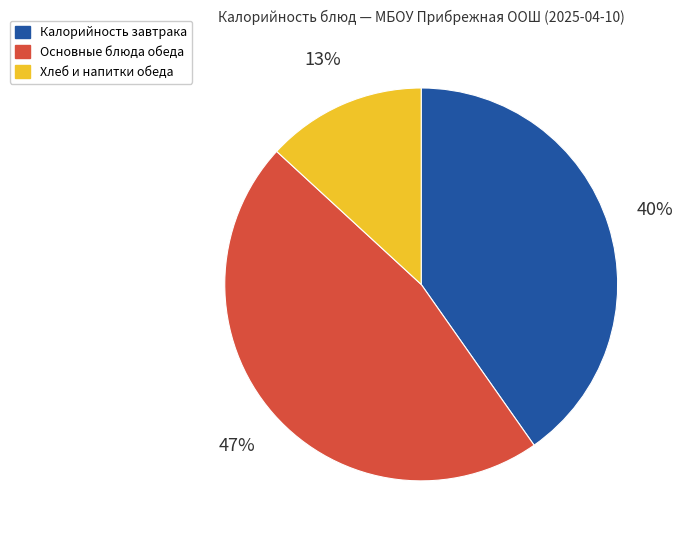

To the nearest percent, what is the average slice percentage?

33%